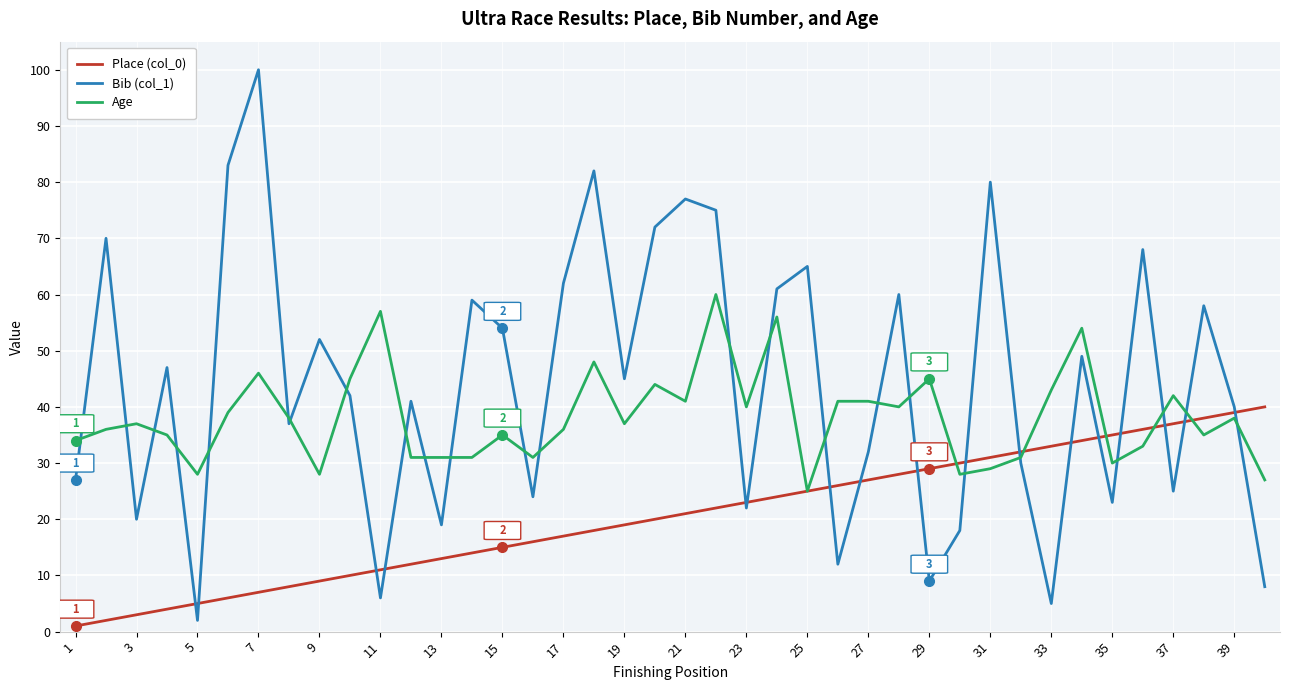

Which series has the largest total across all categories?

Bib (col_1)